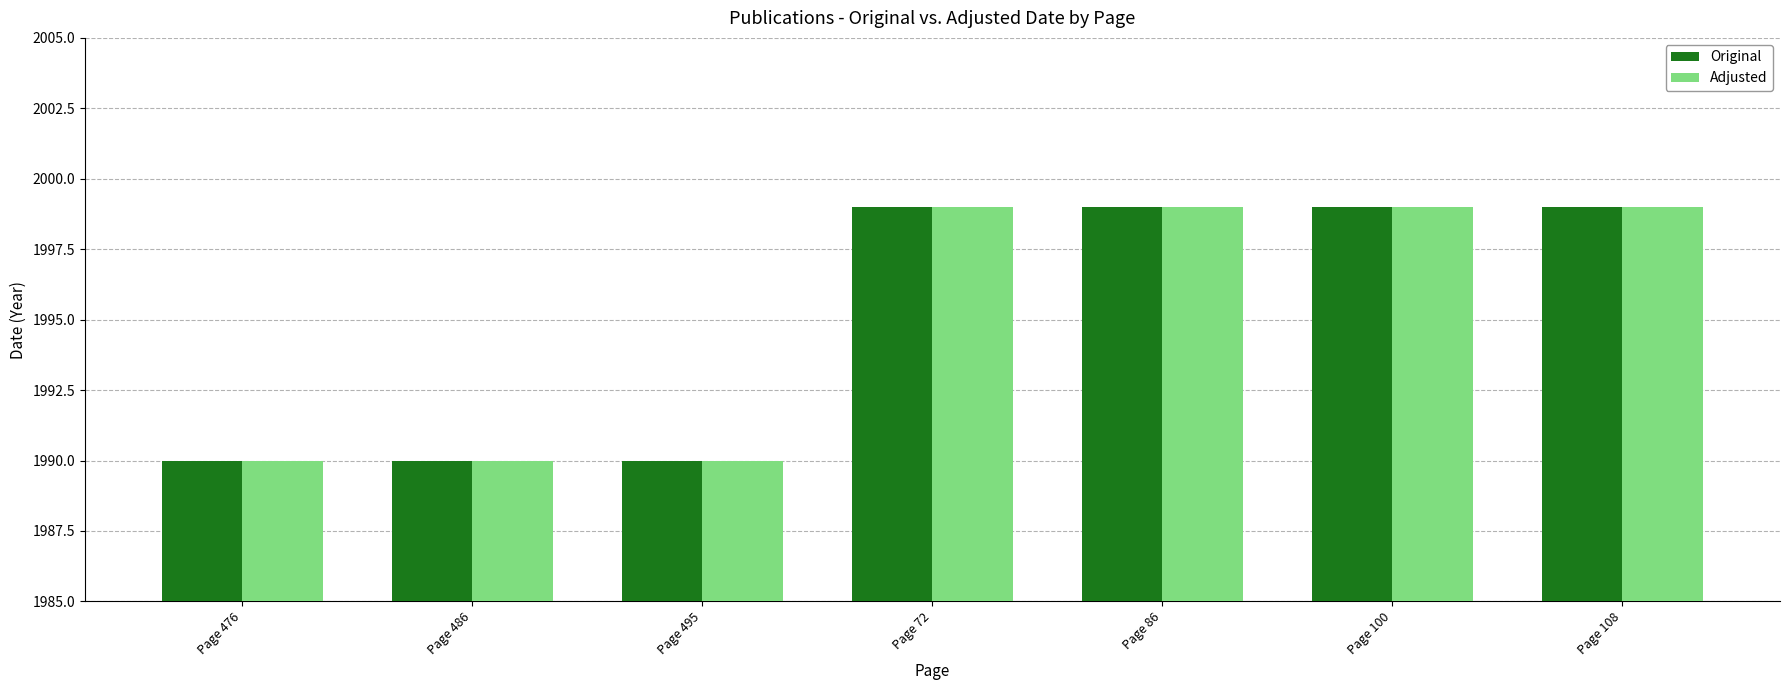

What are all the series names shown in the legend?

Original, Adjusted